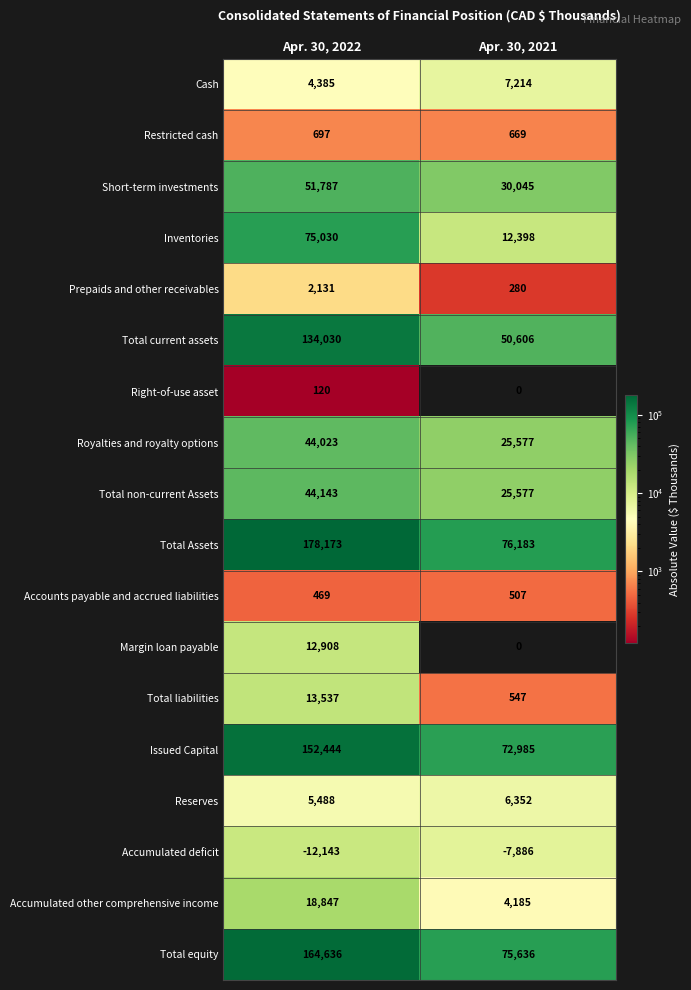

Which series has the widest spread of values?

Total Assets